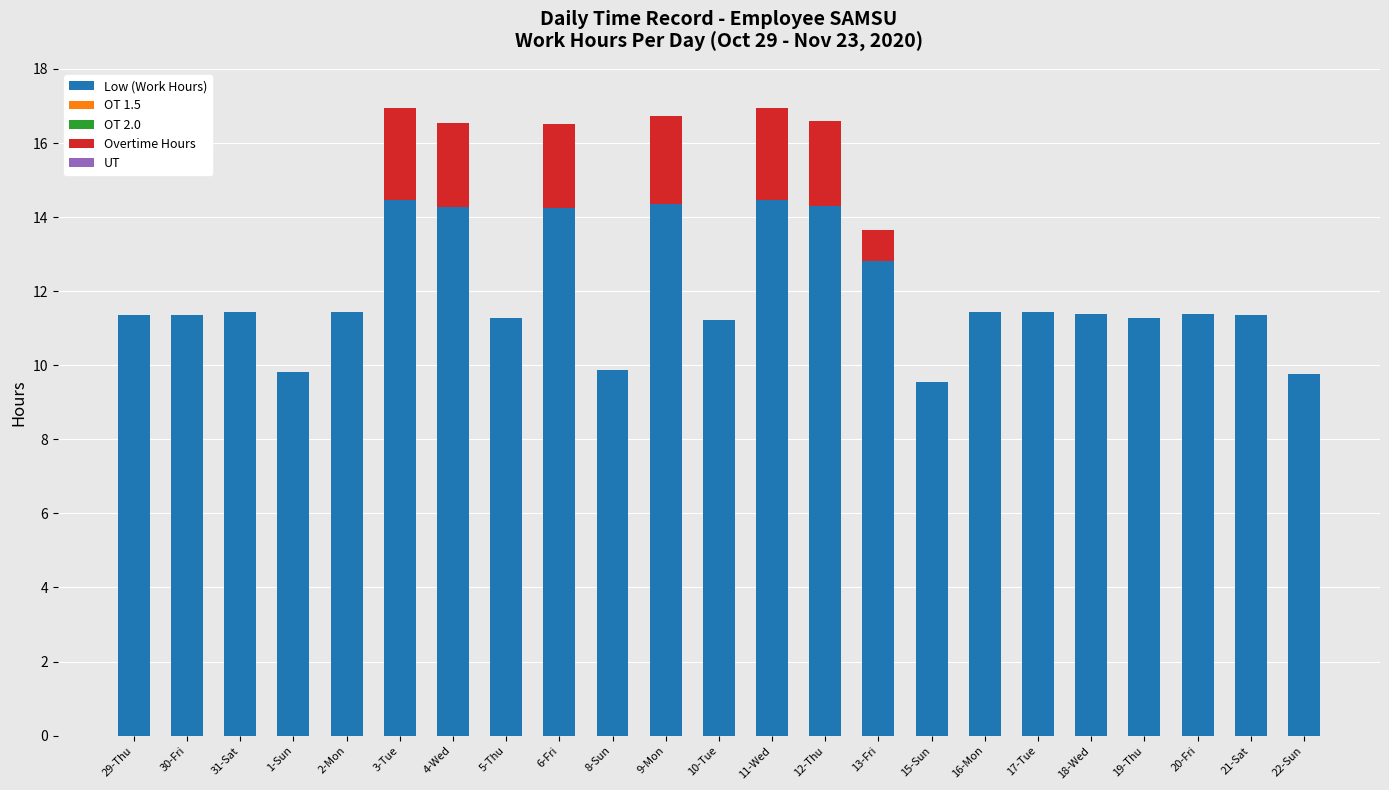

What is the sum of the Low (Work Hours) values at 20-Fri and 2-Mon?

22.8